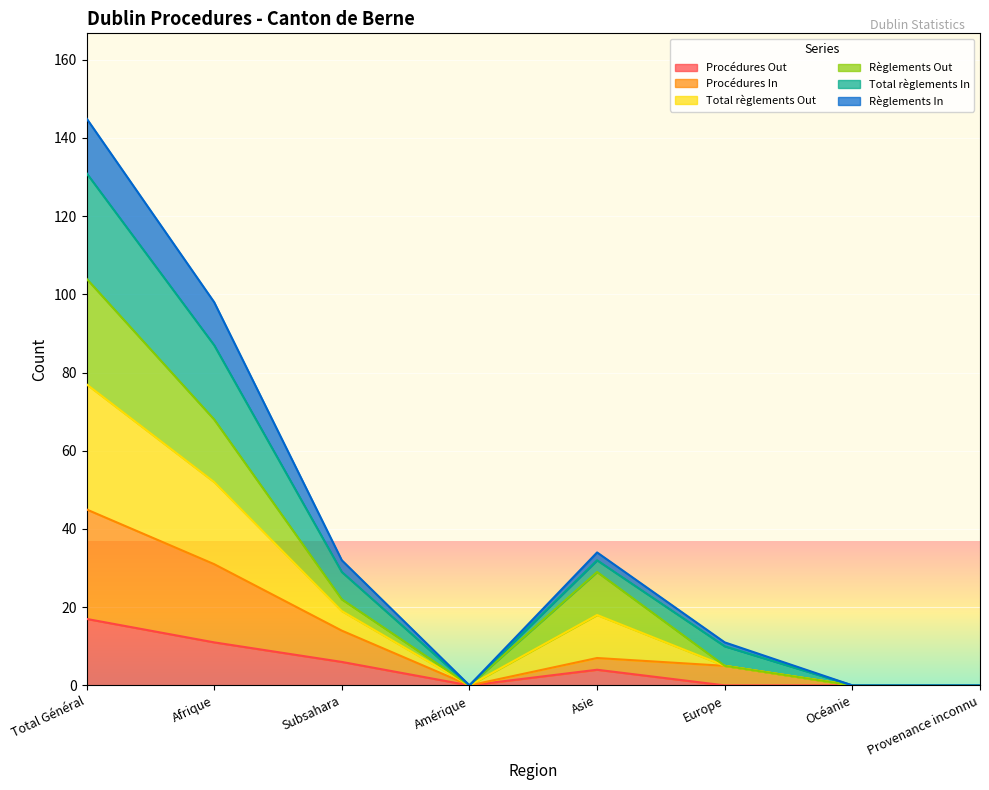

Which category has the highest value in the Procédures Out series?

Total Général